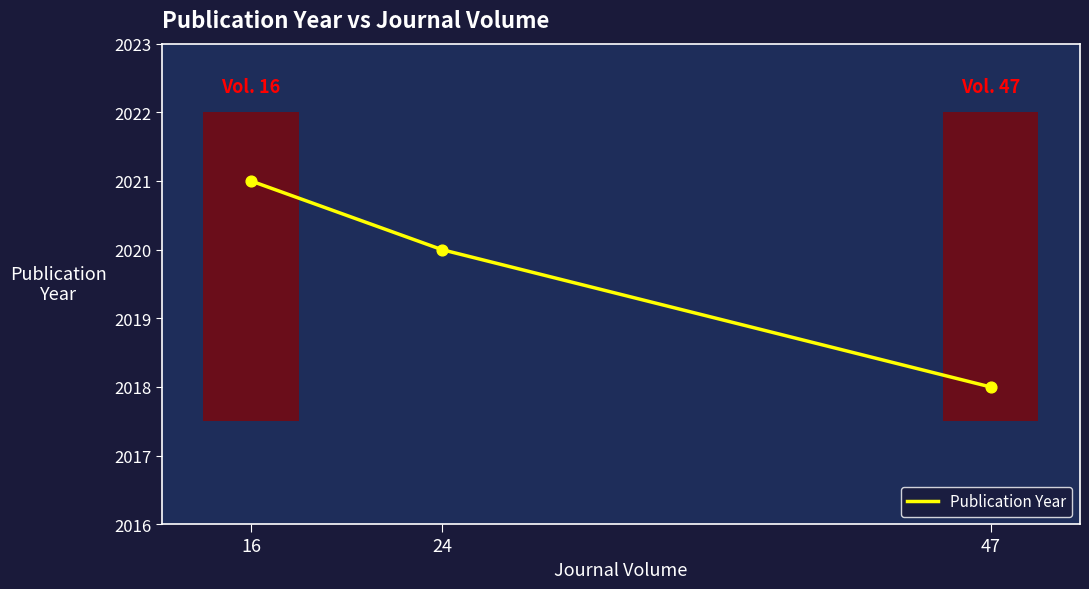

What is the change in value from 16 to 24?

-1